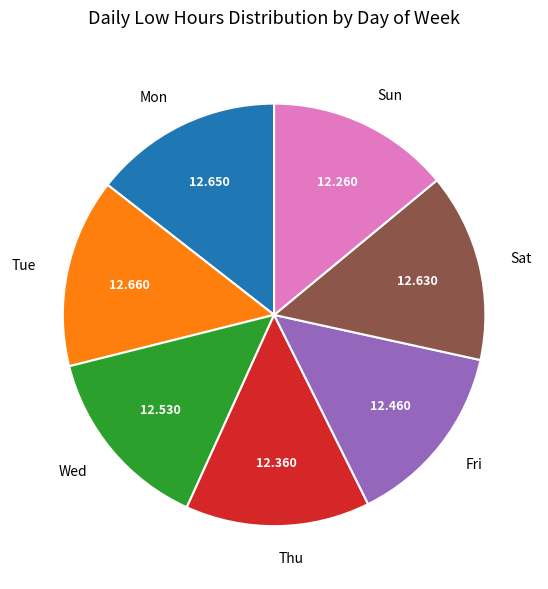

Is there any slice that represents more than half of the pie?

No